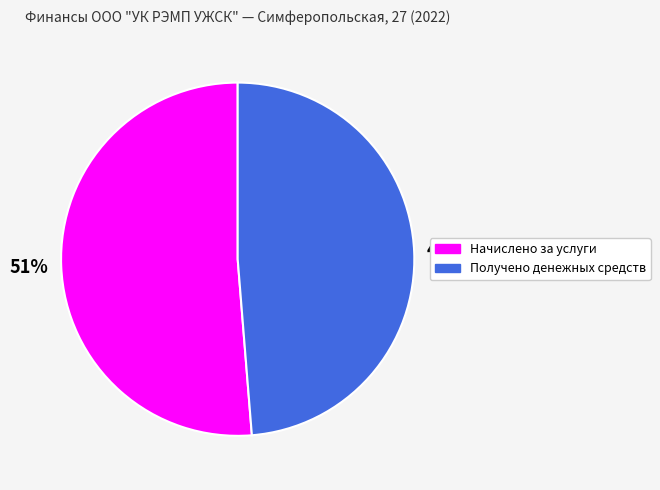

Is there a majority slice in this chart?

Yes